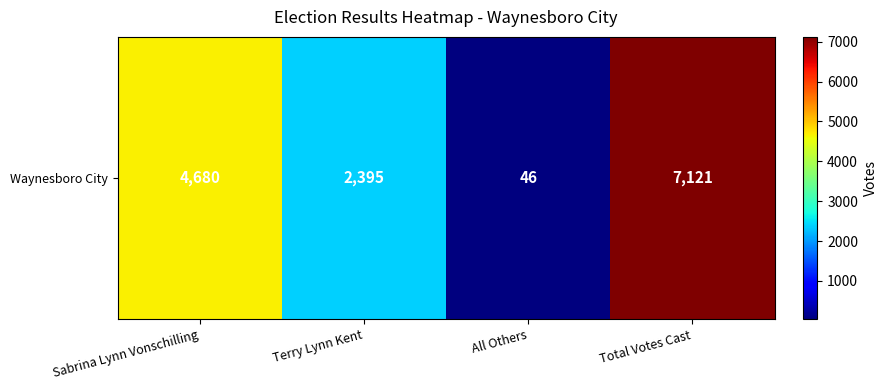

Reading left to right, list all the values displayed in this chart.

Sabrina Lynn Vonschilling=4680	Terry Lynn Kent=2395	All Others=46	Total Votes Cast=7121